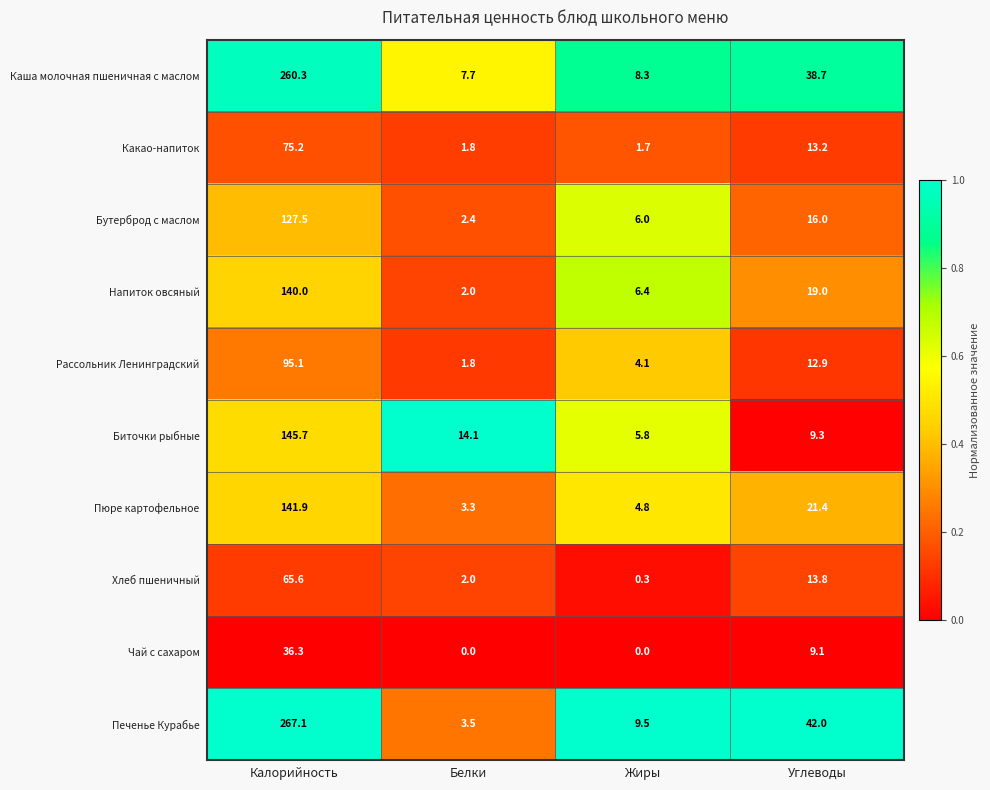

The Каша молочная пшеничная с маслом series shows 4.8 at Жиры. True or false?

False